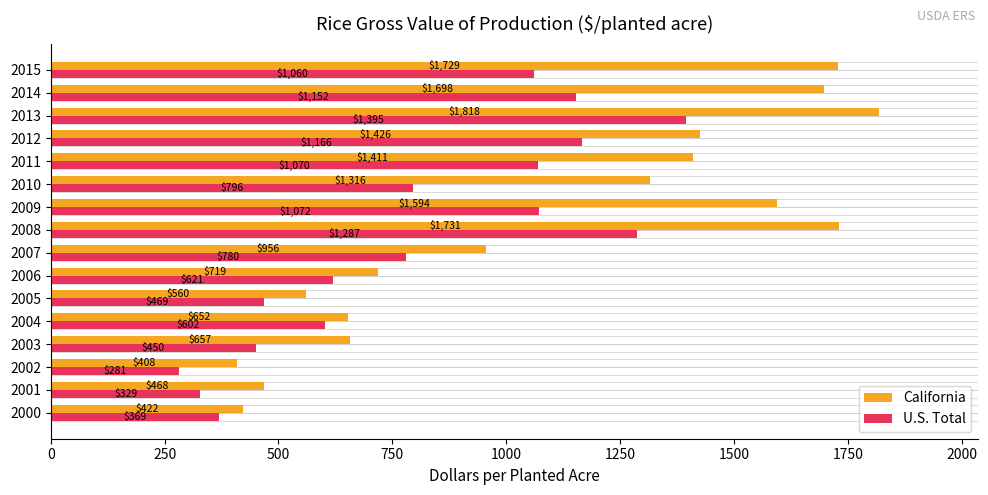

What is the difference between the maximum and second lowest values in the California series?

1396.0